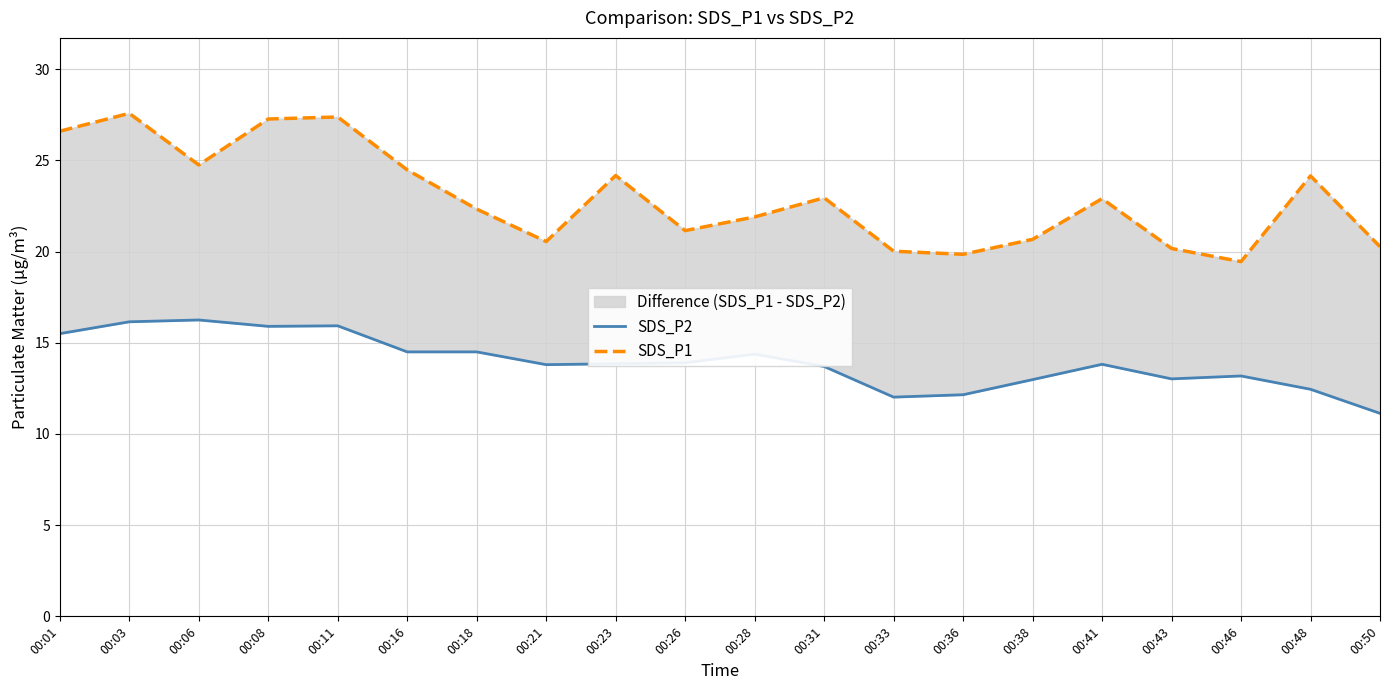

True or false: SDS_P2 has more than 0 points higher than both neighbors.

True